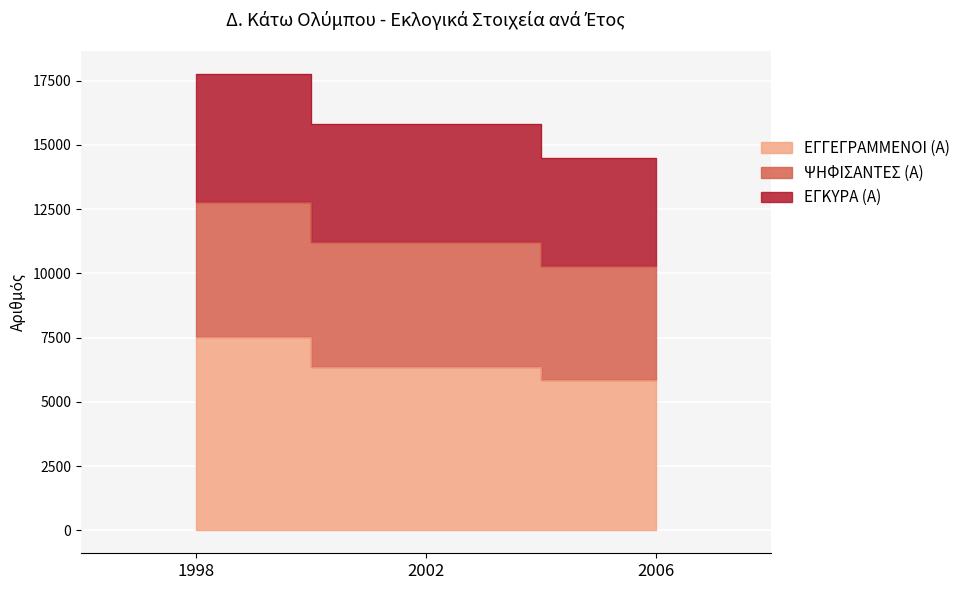

Does the chart display data point markers on the line(s)?

No